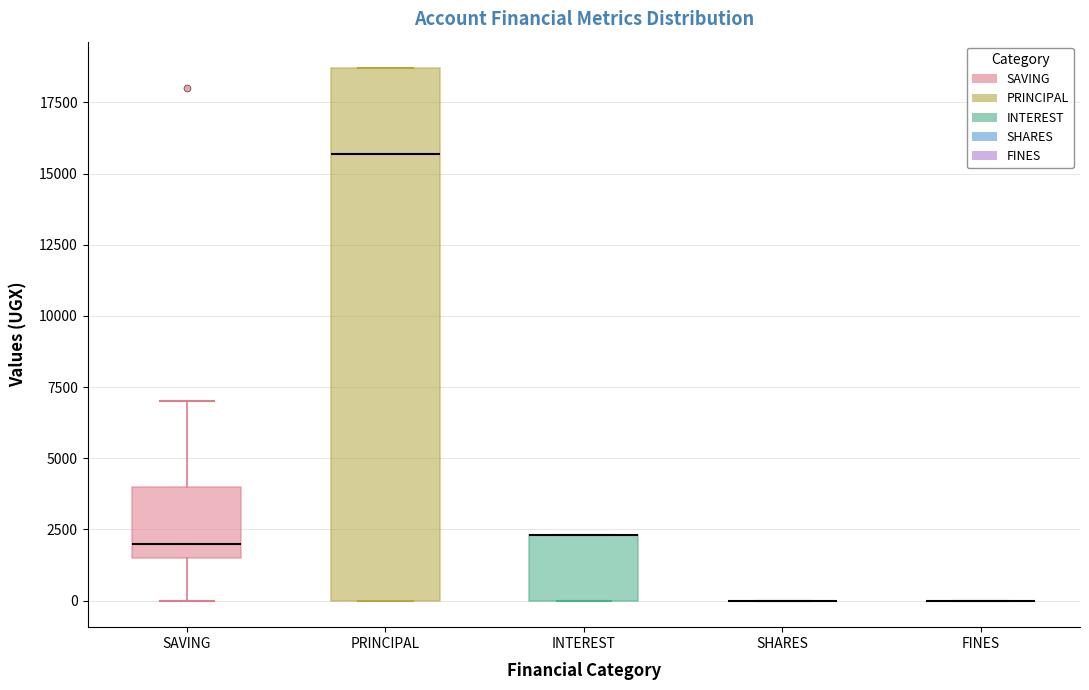

Reading left to right, transcribe this box plot: for each box, give where its median line is, the range the box spans, and where its two whiskers end, as read against the y-axis. The values are not printed on the chart, so give them approximately, as read against the axis.

SAVING: median 2000, box 1500 to 4000, whiskers 0 to 7000
PRINCIPAL: median 15500, box 0 to 18500, whiskers 0 to 18500
INTEREST: median 2500 (drawn on the box's upper edge), box 0 to 2500, whiskers 0 to 2500
SHARES: box collapsed to a line at 0, whiskers 0 to 0
FINES: box collapsed to a line at 0, whiskers 0 to 0